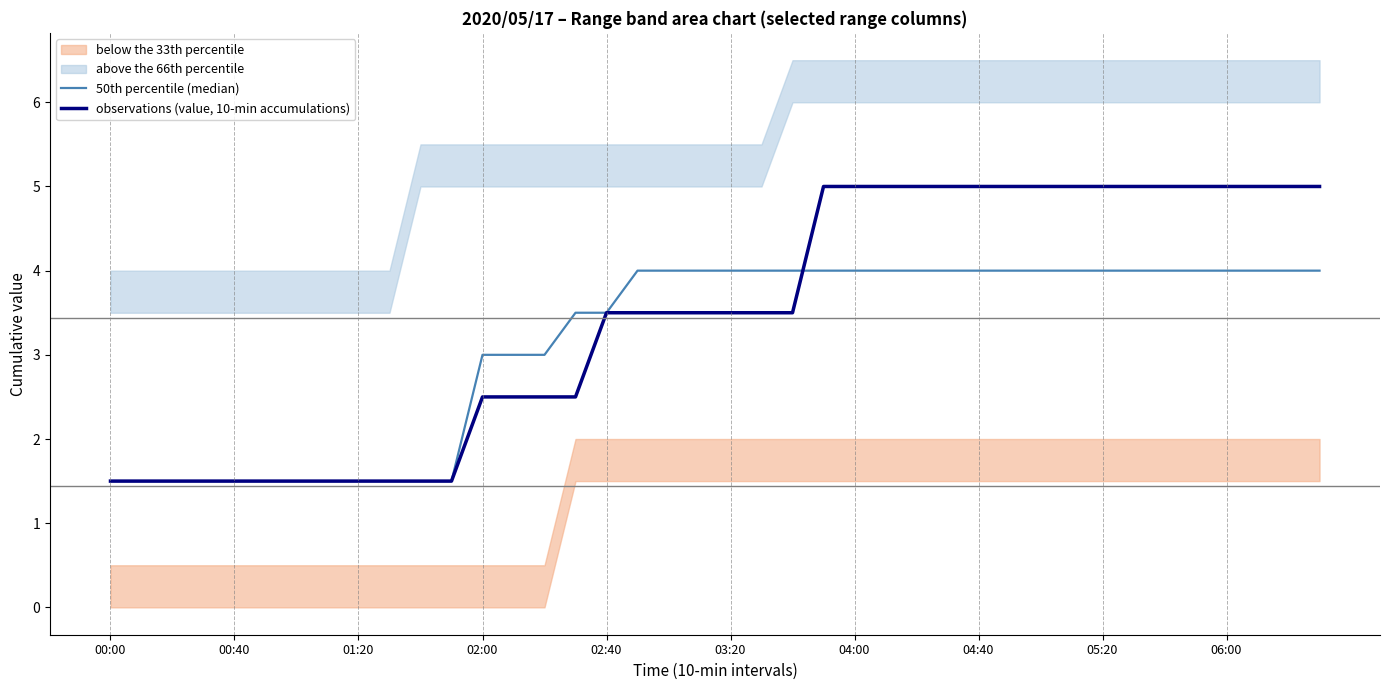

Which series has the largest range (max minus min)?

observations (value, 10-min accumulations)